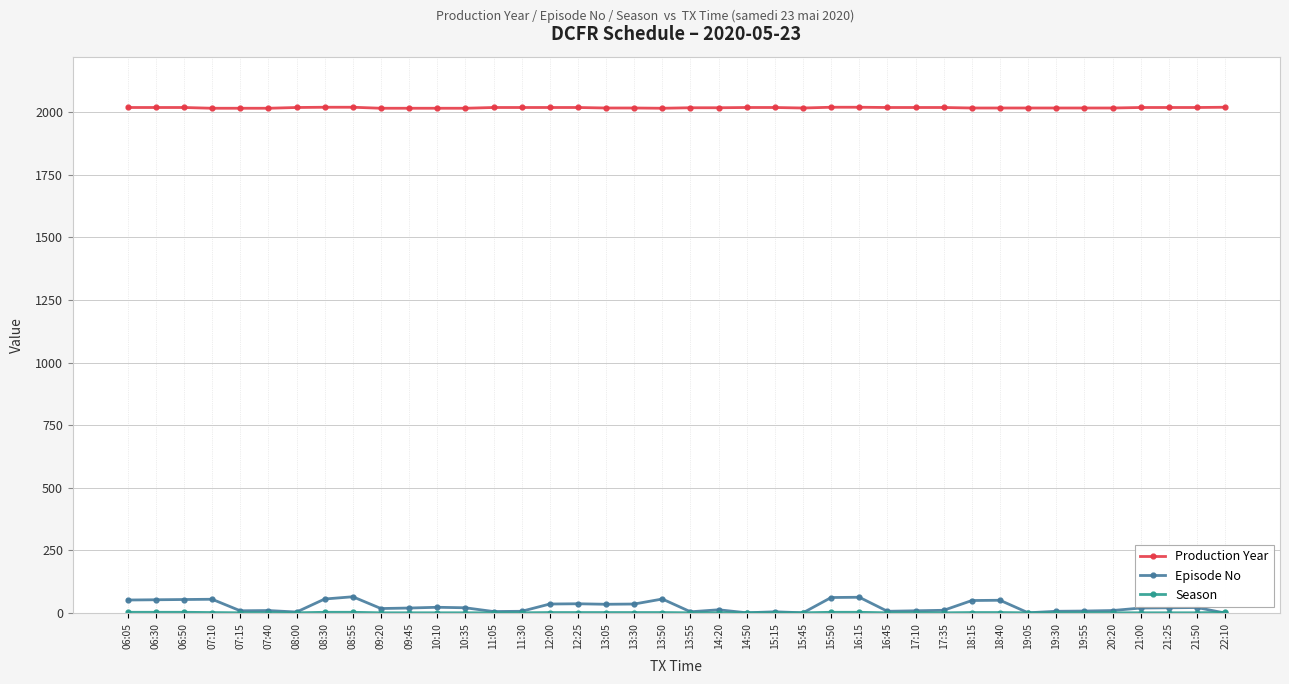

Where does the Episode No series first go above 20?

06:05